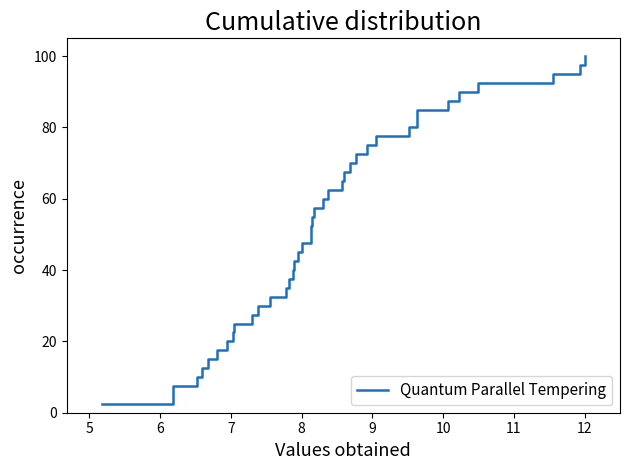

How many values exceed 52?

20